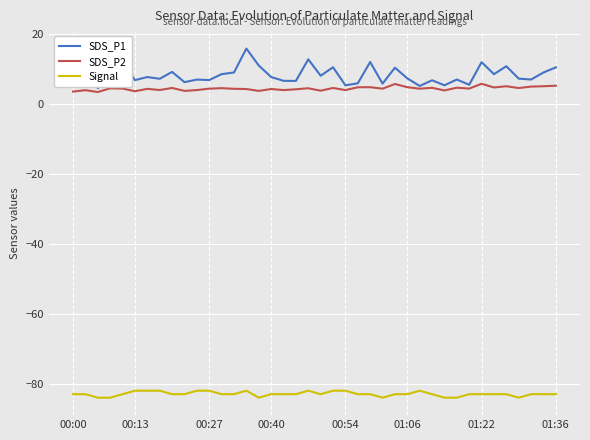

True or false: SDS_P2 and Signal intersect in this chart.

False